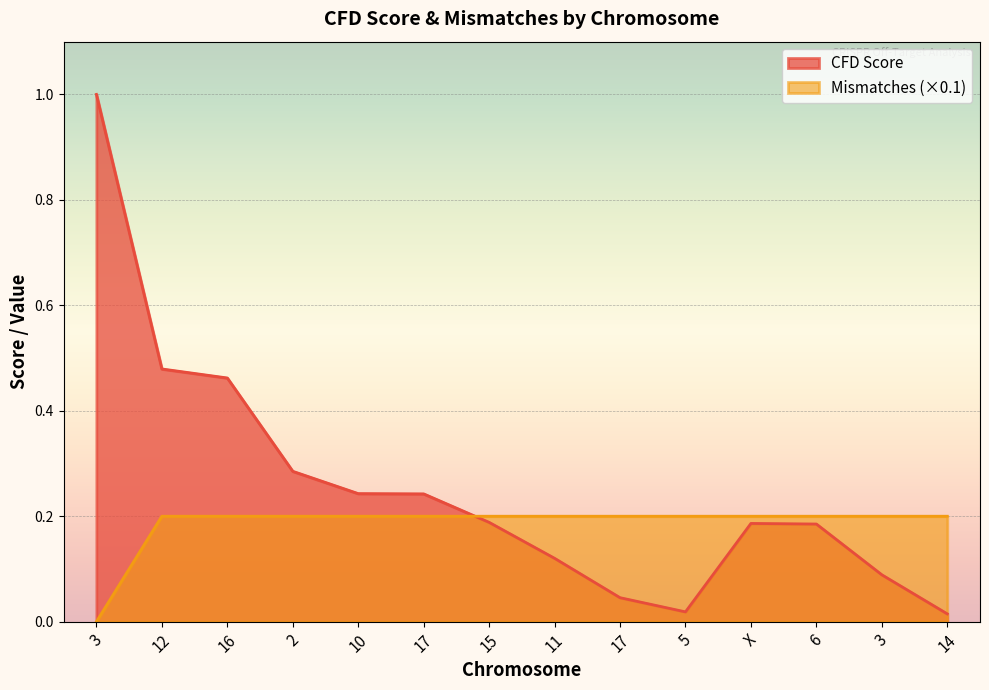

How many times do CFD Score and Mismatches cross each other?

1